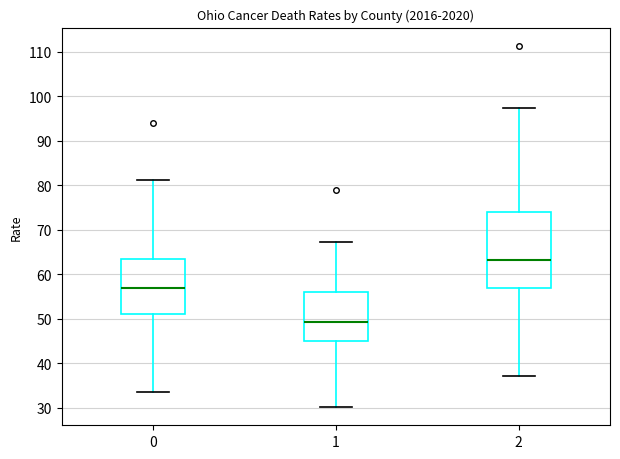

Reading left to right, read every box against the y-axis: the position of its median line, the range the box covers, and the ends of its whiskers. The values are not printed on the chart, so give them approximately, as read against the axis.

0: median 57, box 51 to 63, whiskers 34 to 81
1: median 49, box 45 to 56, whiskers 30 to 67
2: median 63, box 57 to 74, whiskers 37 to 97